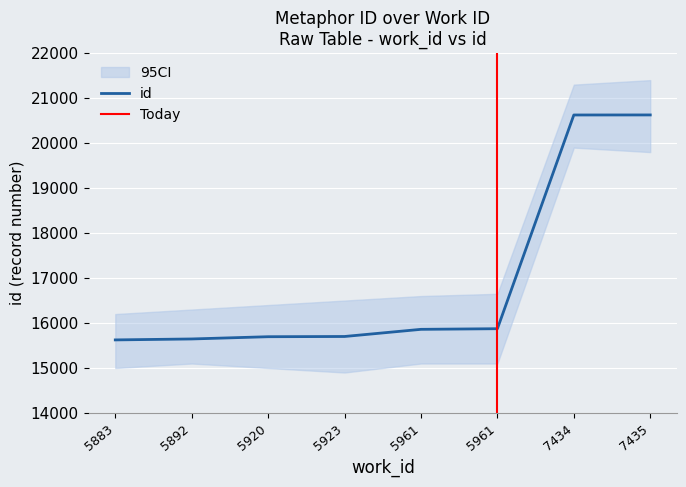

What is the value of the 7th point from the left?

20625